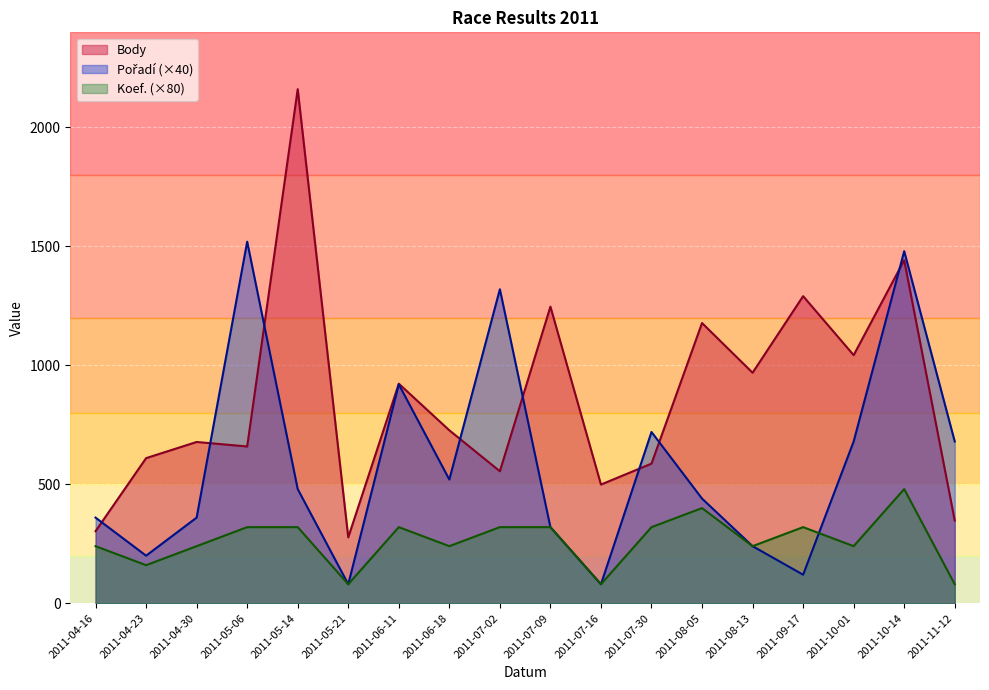

What is the total value across all series at 2011-07-09?

1887